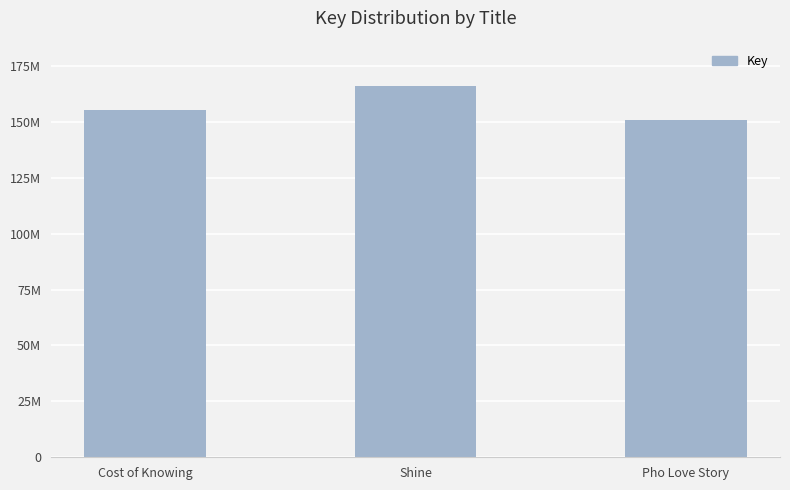

Are the bars horizontal?

No